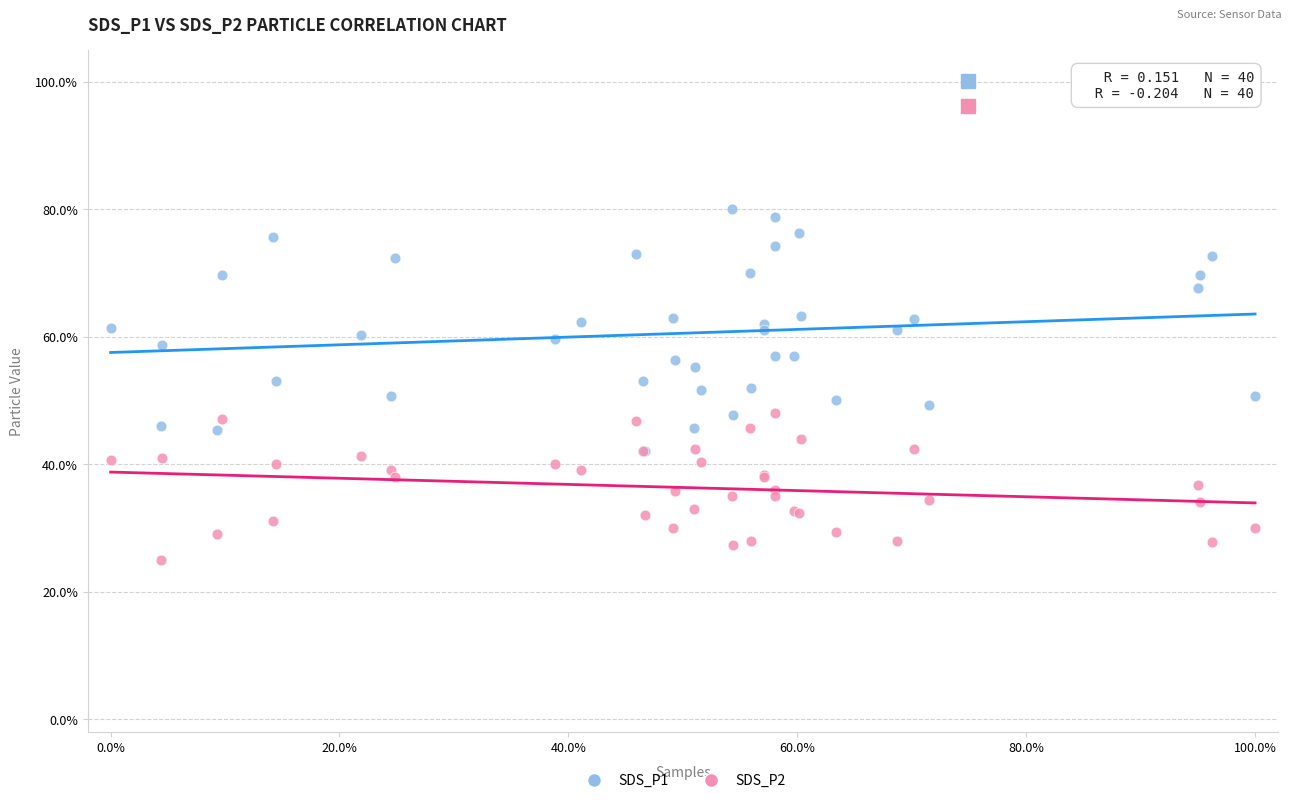

What are all the series names shown in the legend?

SDS_P1, SDS_P2